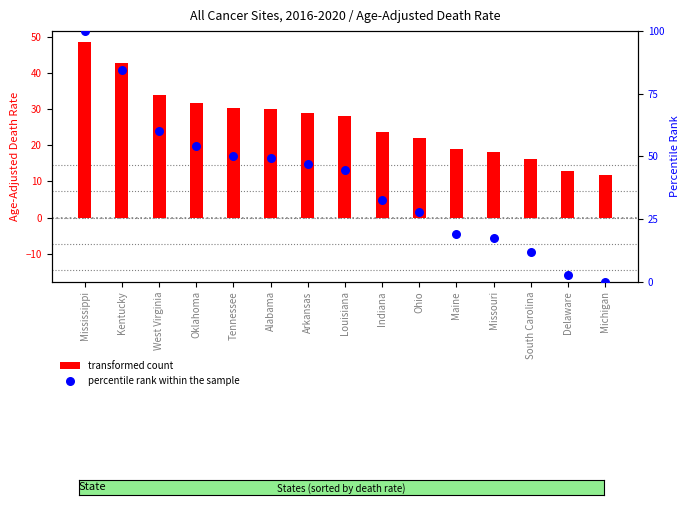

At how many categories does at least one series exceed 97?

1